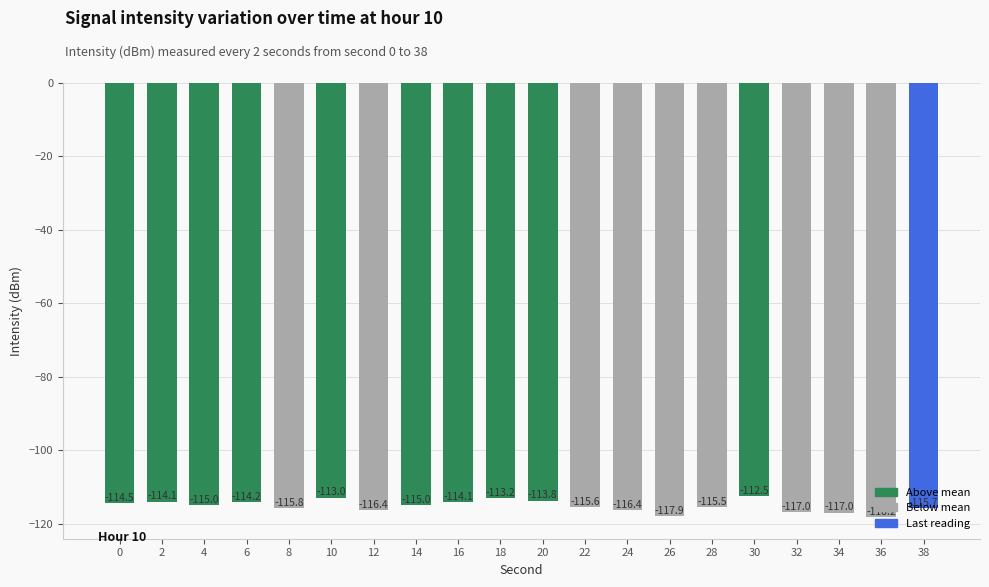

Which has a higher value, 30 or 34?

30